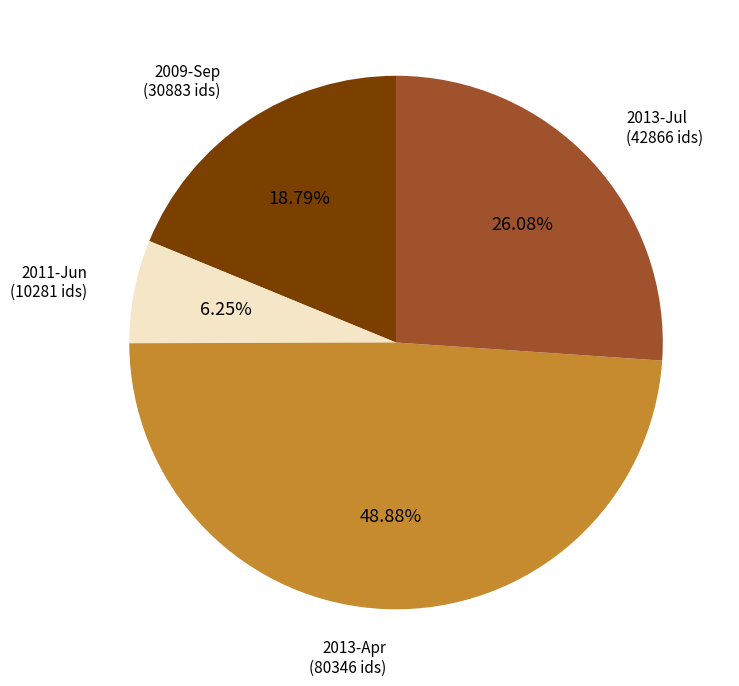

Does any single category account for the majority?

No